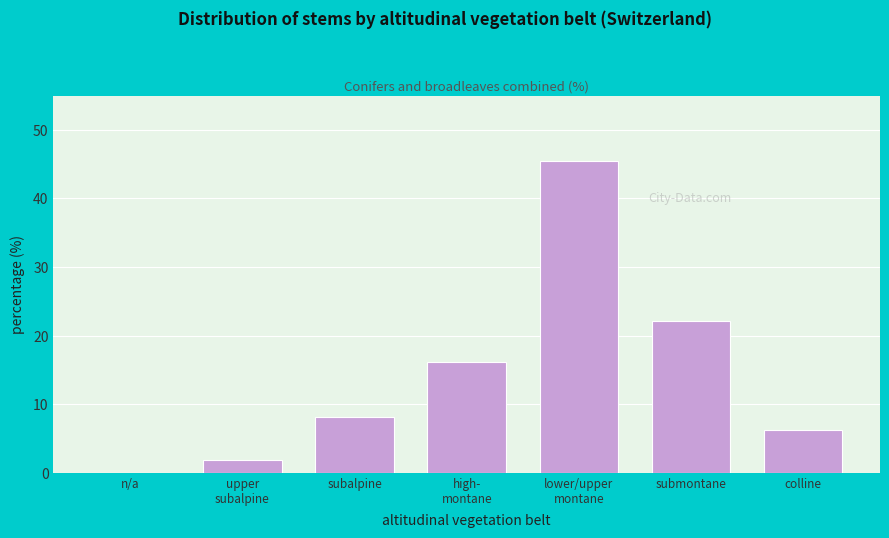

Which has a higher value, subalpine or colline?

subalpine